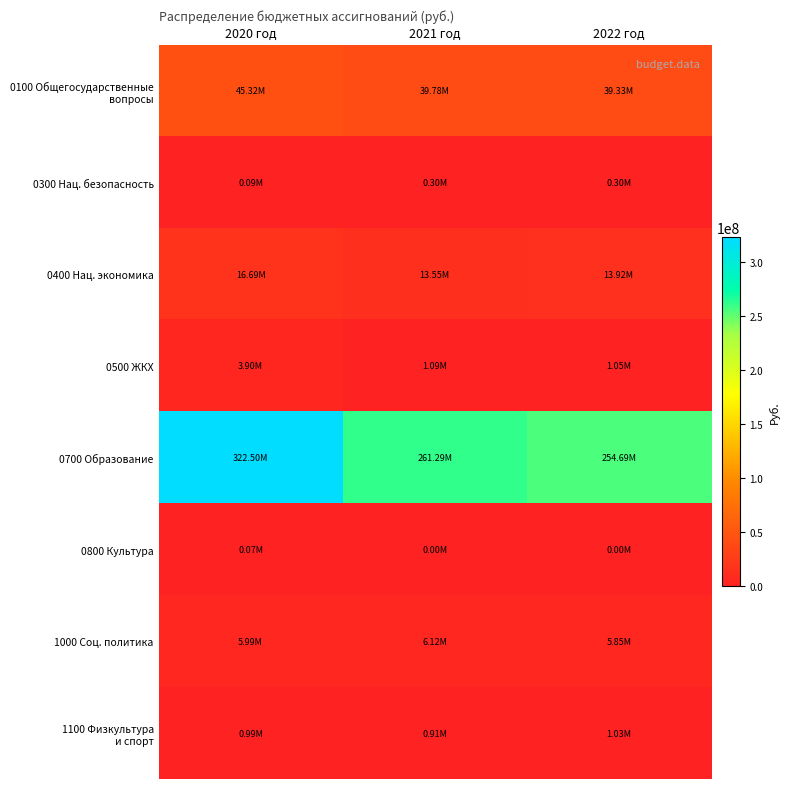

What is the total value across all series at 2020 год?

395555116.3